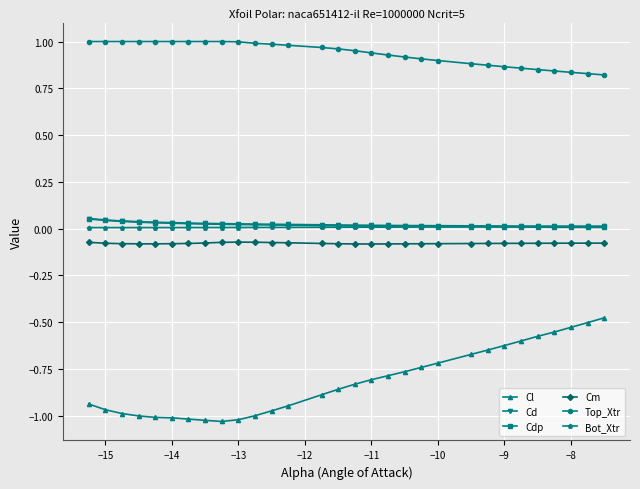

Which series has the largest range (max minus min)?

Cl